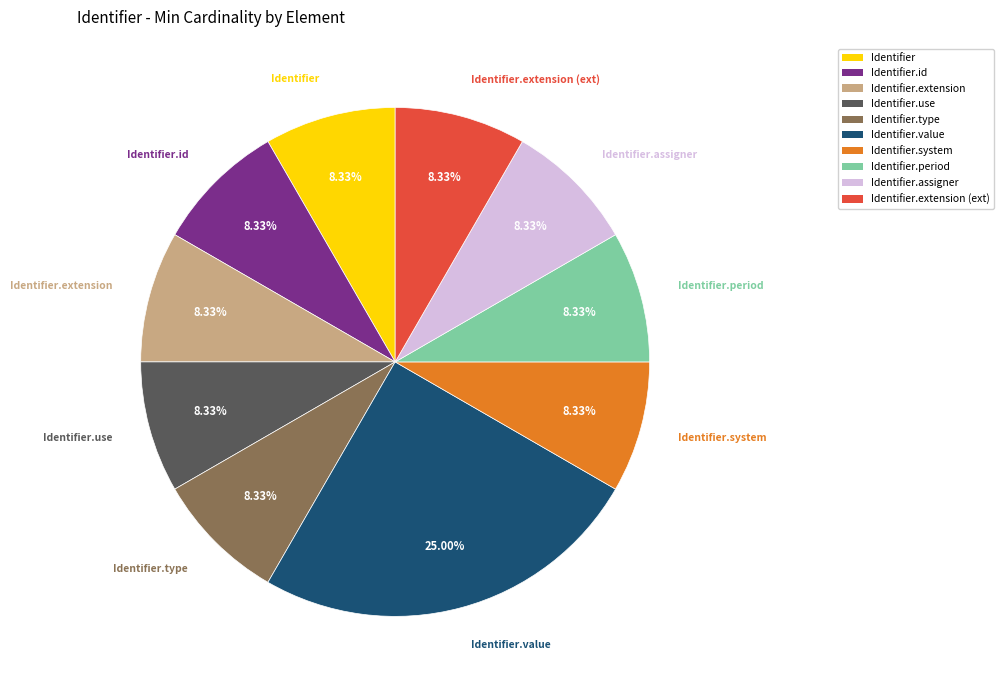

Is there any slice that represents more than half of the pie?

No